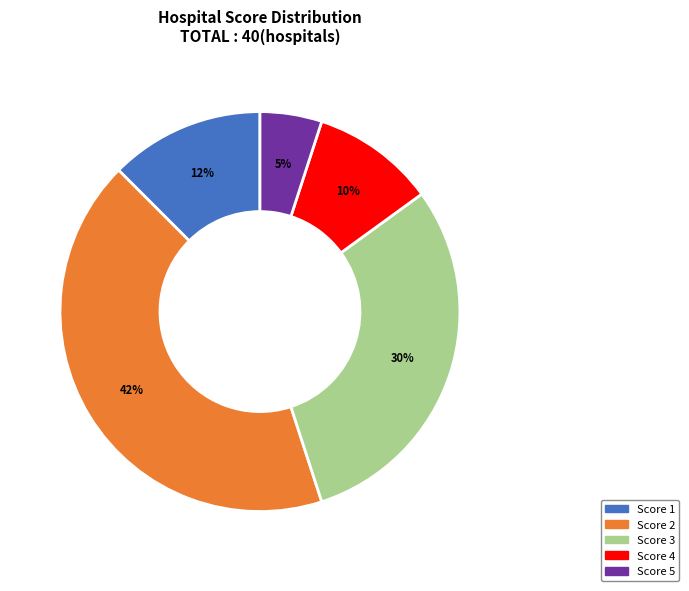

Does any single category account for the majority?

No